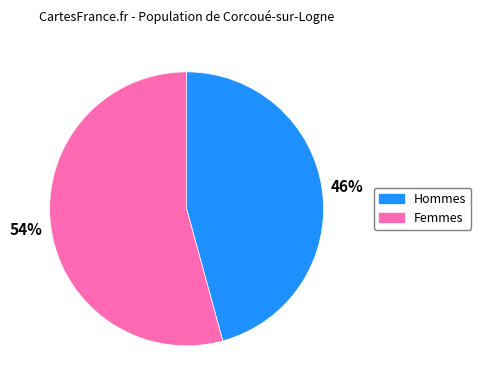

Is there a majority slice in this chart?

Yes